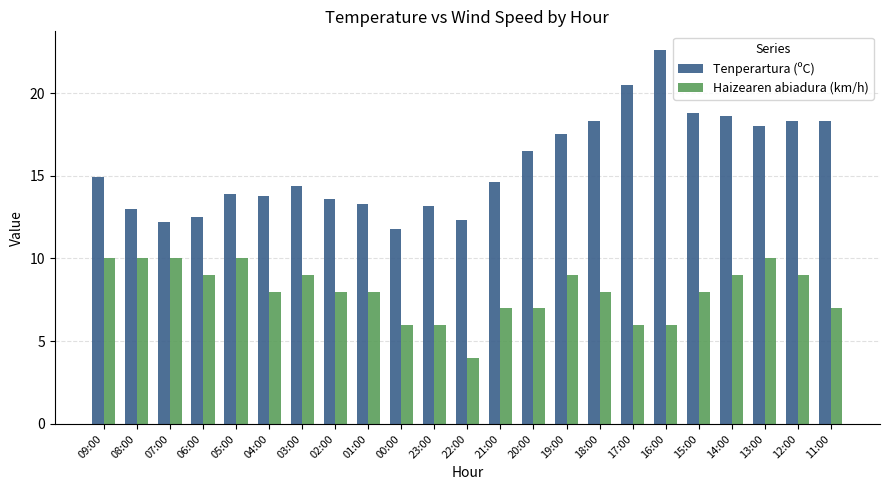

List the series in order of their peak value, lowest first.

Haizearen abiadura (km/h), Tenperartura (ºC)